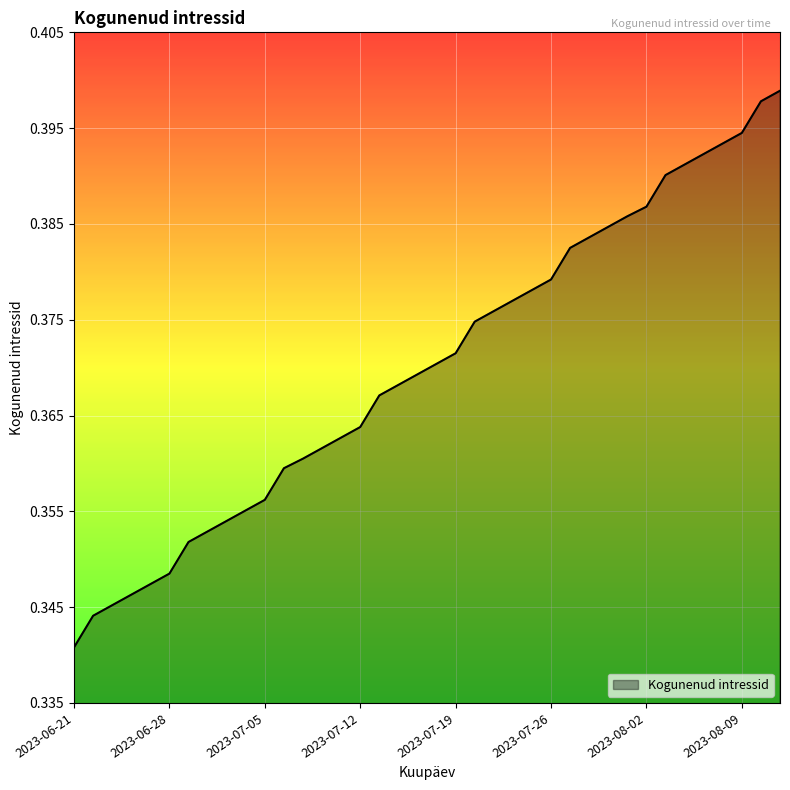

Does the chart display data point markers on the line(s)?

No